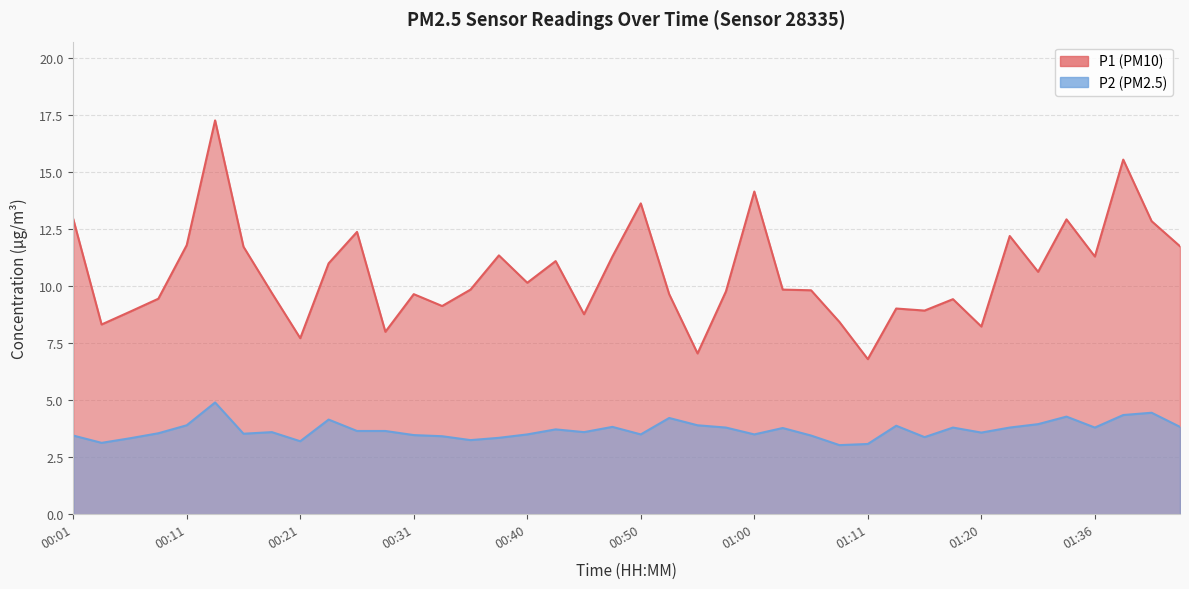

Which series has the largest total across all categories?

P1